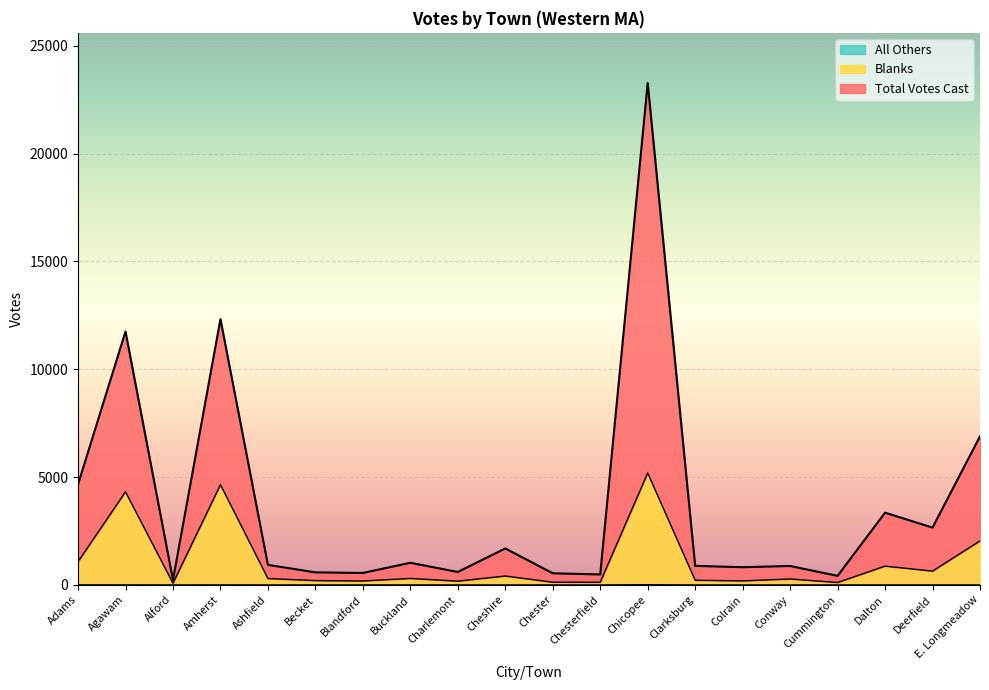

How many interior local peaks does the All Others series have?

3